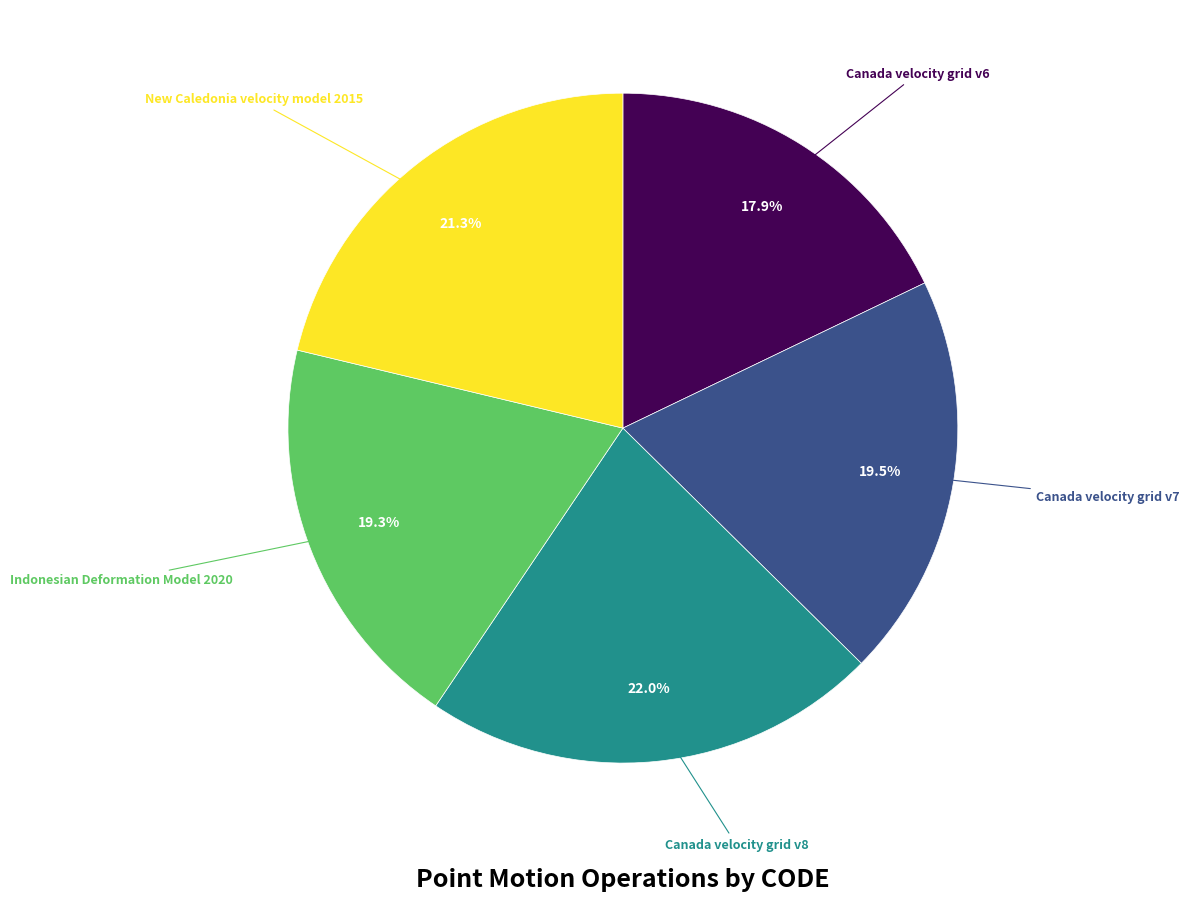

Is there a majority slice in this chart?

No